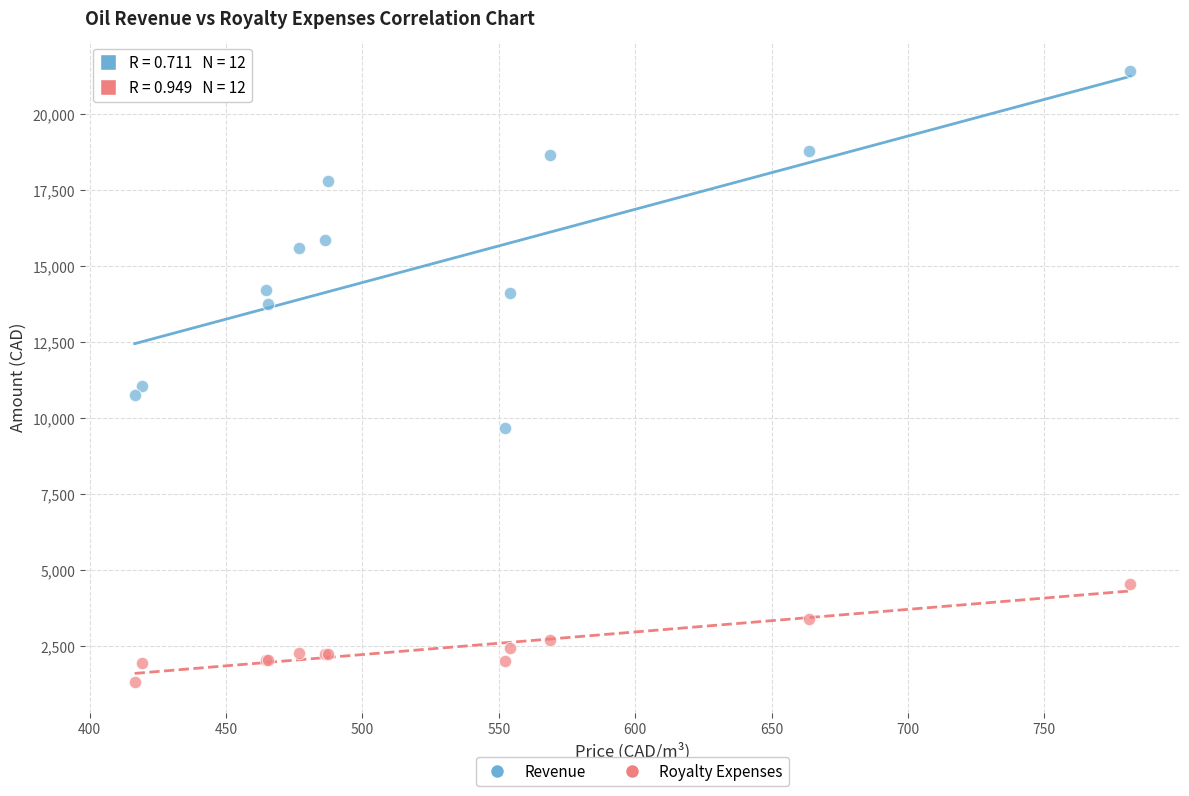

Across all series, what Y value is closest to 11355?

11068.1